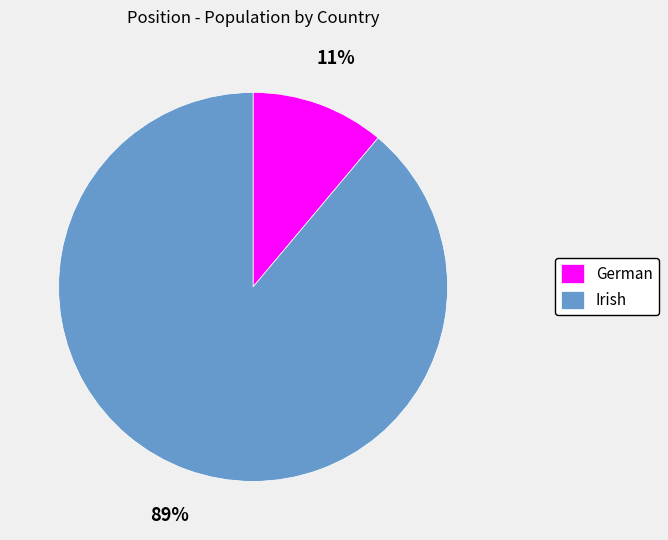

Is the sum of Irish and German greater than half?

Yes